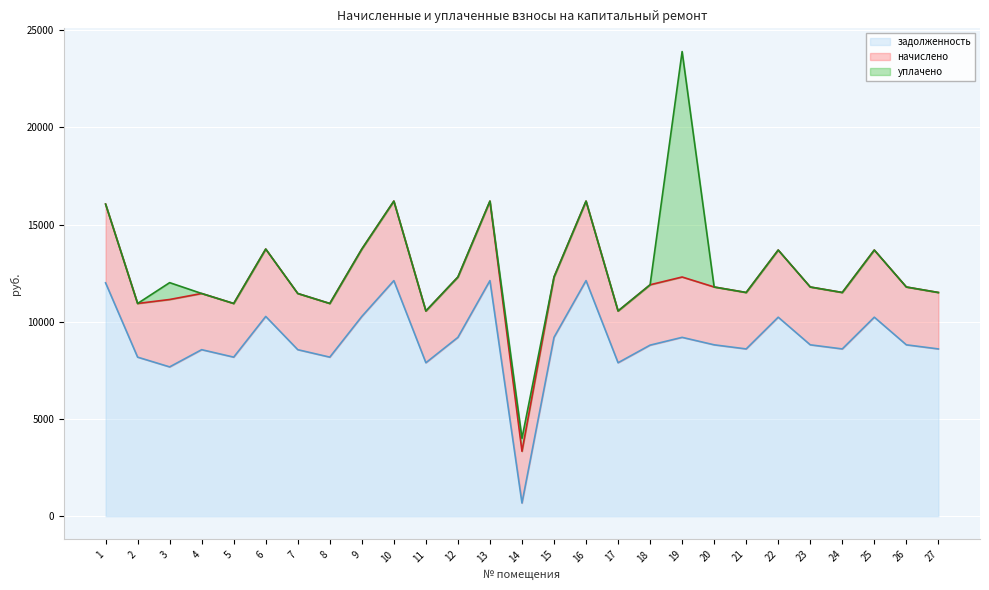

Reading right to left, extract all data points from this chart.

задолженность: 8601.6	8812.8	10233.6	8601.6	8812.8	10233.6	8601.6	8812.8	9196.8	8796.8	7891.2	12115.2	9196.8	675.5	12115.2	9196.8	7891.2	12115.2	10272.0	8179.2	8563.2	10272.0	8179.2	8563.2	7677.3	8179.2	12000.0
начислено: 2903.0	2974.3	3453.8	2903.0	2974.3	3453.8	2903.0	2974.3	3103.9	3103.9	2663.3	4088.9	3103.9	2663.3	4088.9	3103.9	2663.3	4088.9	3466.8	2760.5	2890.1	3466.8	2760.5	2890.1	3466.8	2760.5	4050.0
уплачено: 0.0	0.0	0.0	0.0	0.0	0.0	0.0	0.0	11593.9	0.0	0.0	0.0	0.0	666.0	0.0	0.0	0.0	0.0	0.0	0.0	0.0	0.0	0.0	0.0	866.7	0.0	0.0